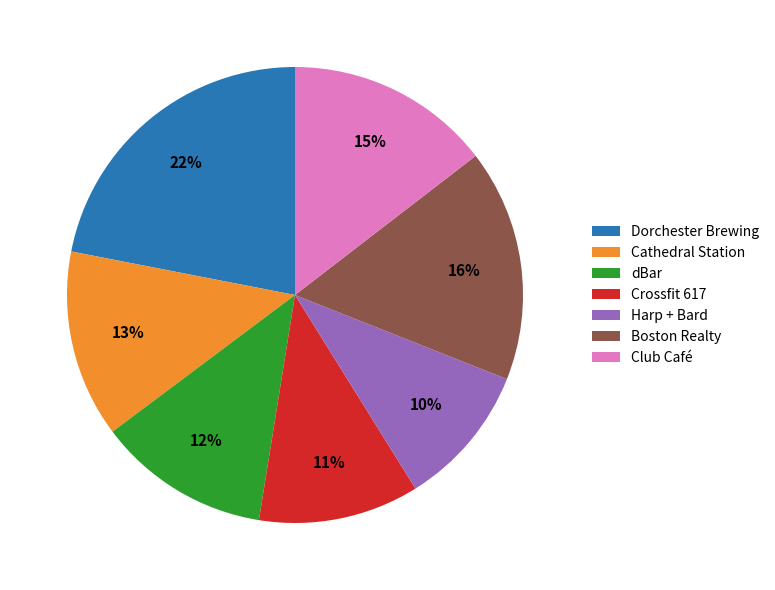

To the nearest percent, what is the difference between the largest and smallest slice percentages?

12%